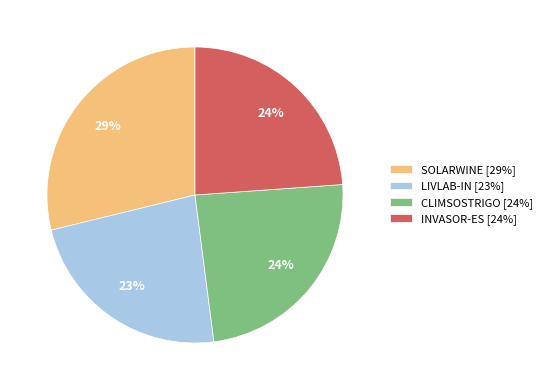

Is SOLARWINE [29%] the majority of the pie?

No